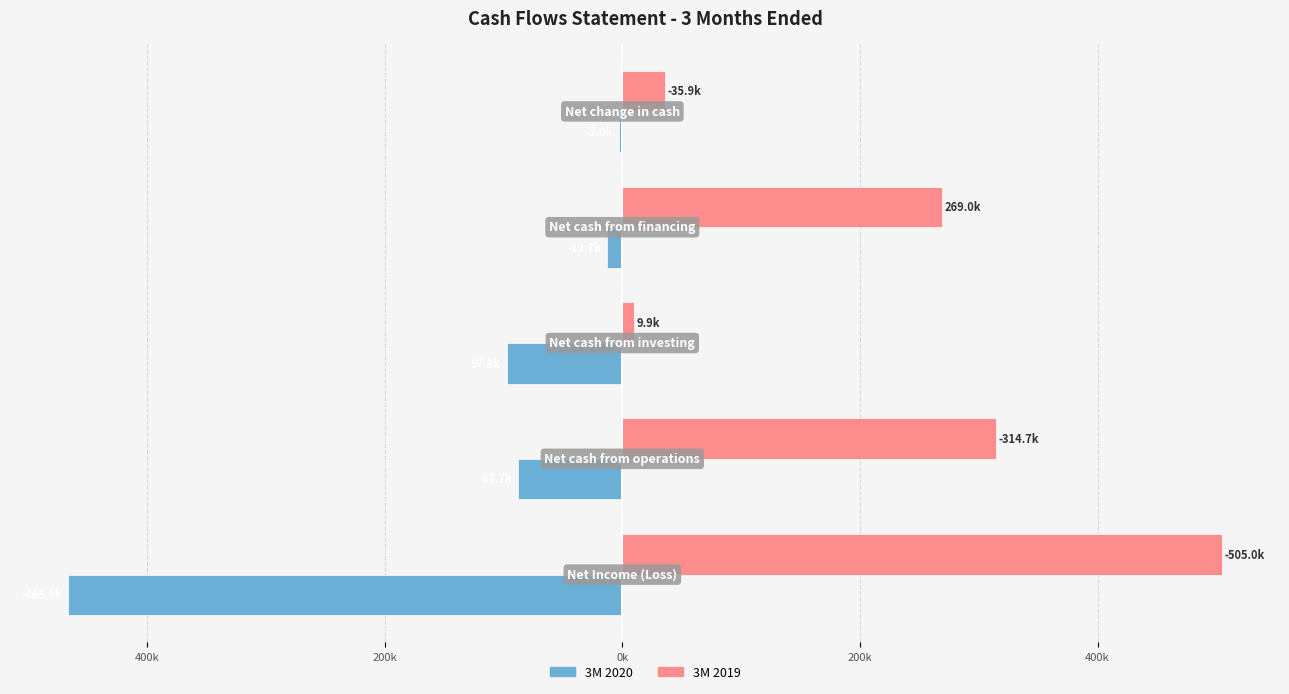

Reading right to left, what are all the values shown in this chart?

3M 2020: -3.0	-12.7	-97.3	-87.7	-466.8
3M 2019: 35.9	269.0	9.9	314.7	505.0